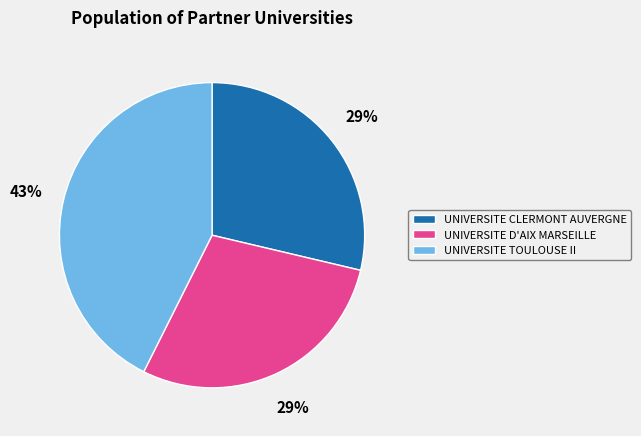

Approximately how many times larger is the value at UNIVERSITE CLERMONT AUVERGNE compared to UNIVERSITE TOULOUSE II?

0.7